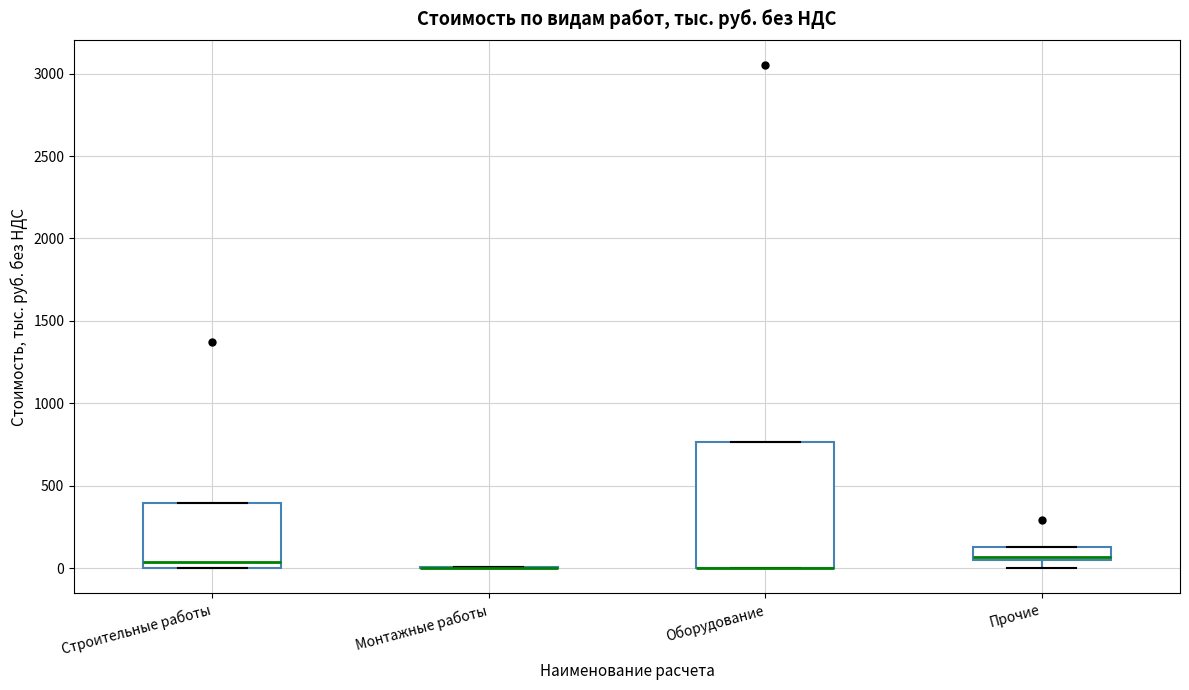

Which box is the tallest, from its lower edge to its upper edge?

Оборудование